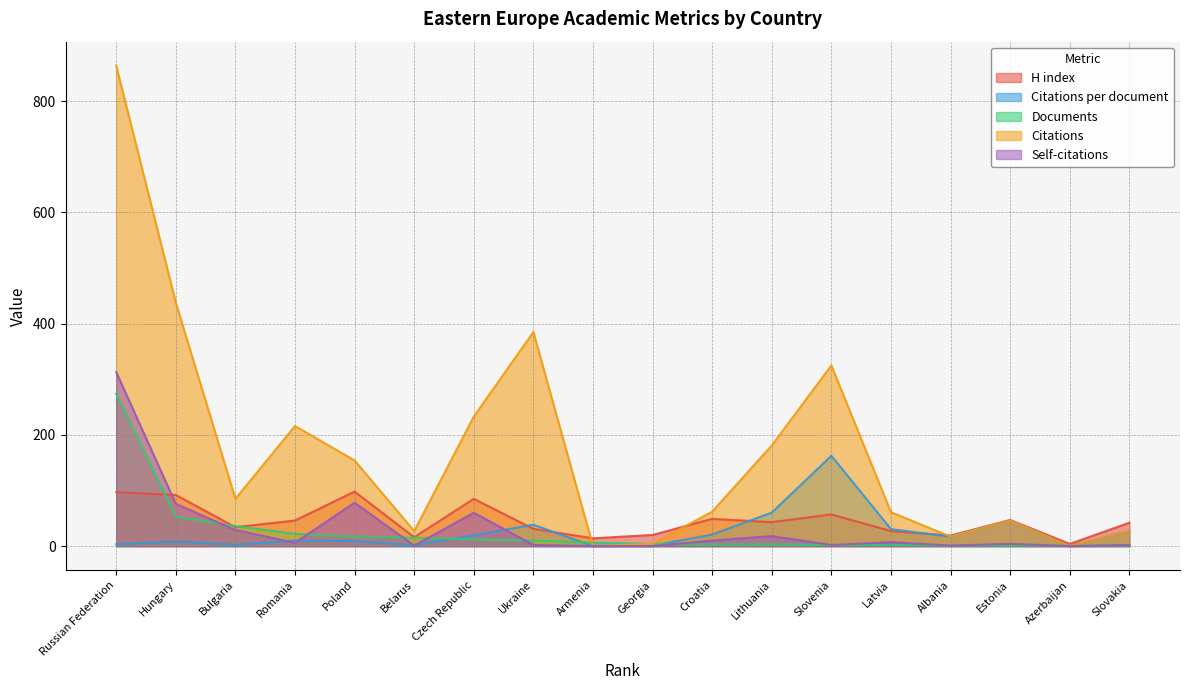

What is the difference between the maximum and second lowest values in the Self-citations series?

313.0